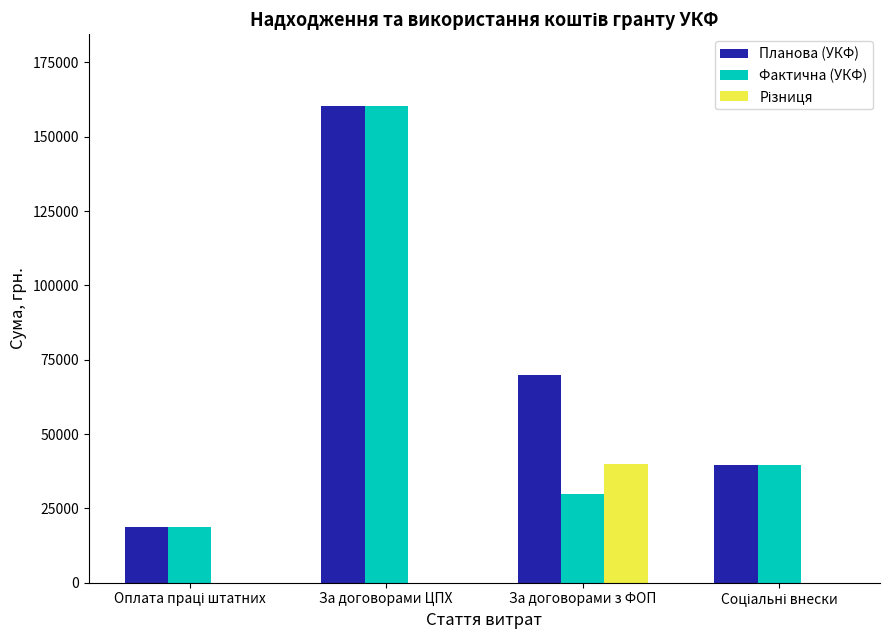

What is the sum of all Фактична (УКФ) values?

248746